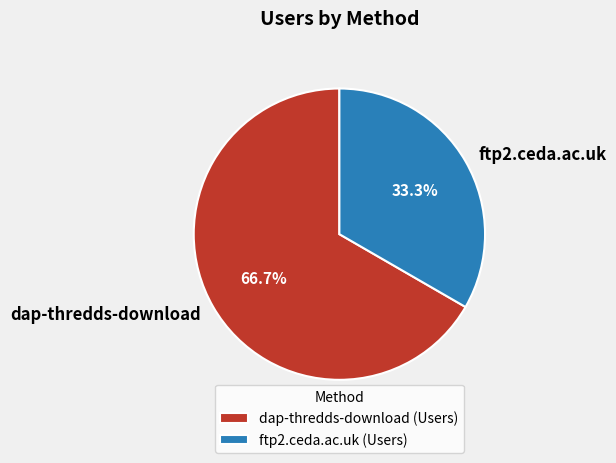

Rank the categories by value from highest to lowest.

dap-thredds-download, ftp2.ceda.ac.uk